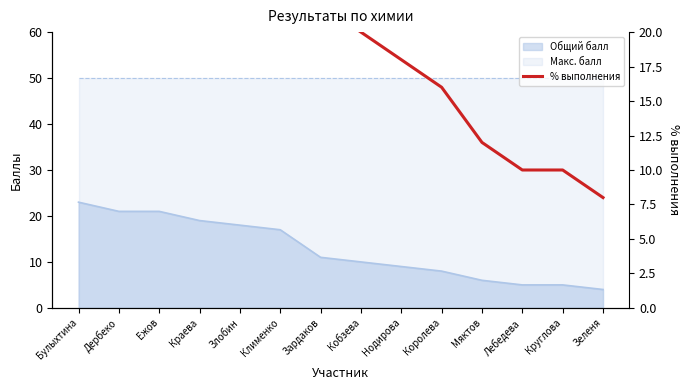

Reading right to left, what are all the values shown in this chart?

8	10	10	12	16	18	20	22	34	36	38	42	42	46